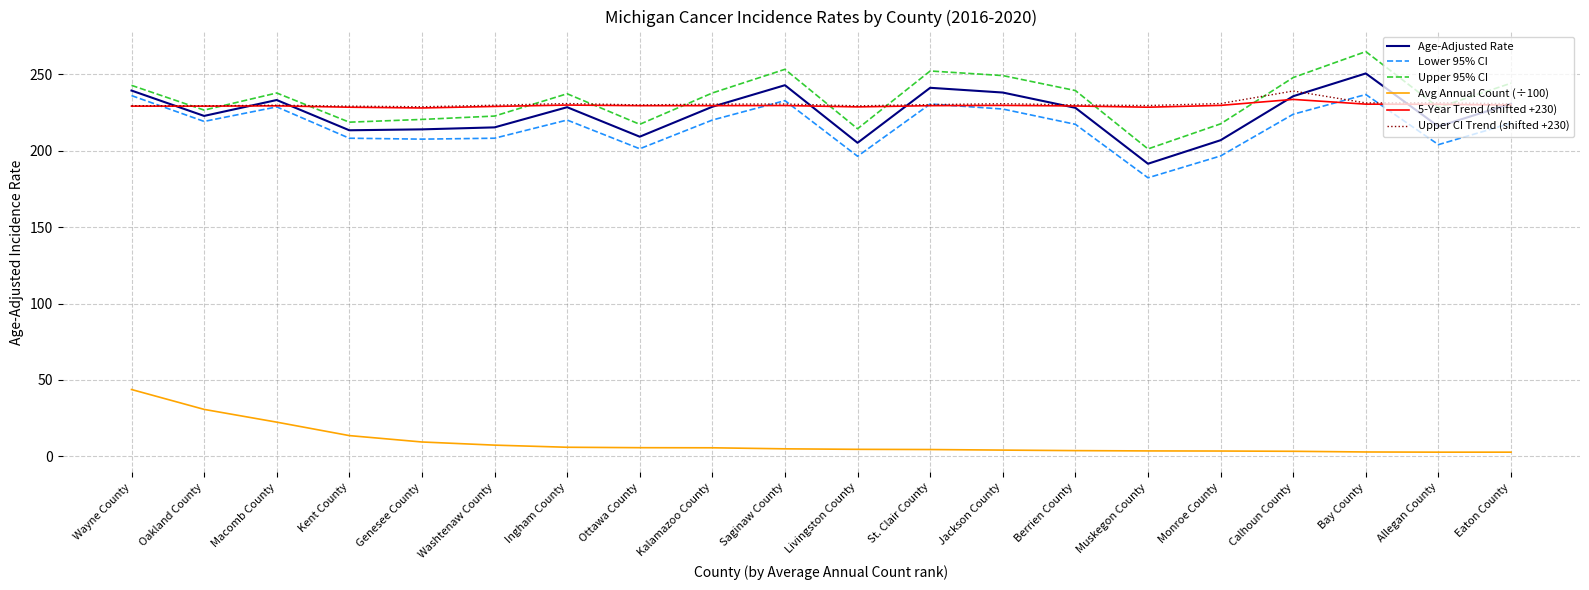

True or false: Avg Annual Count (÷100) and 5-Year Trend (shifted +230) intersect in this chart.

False